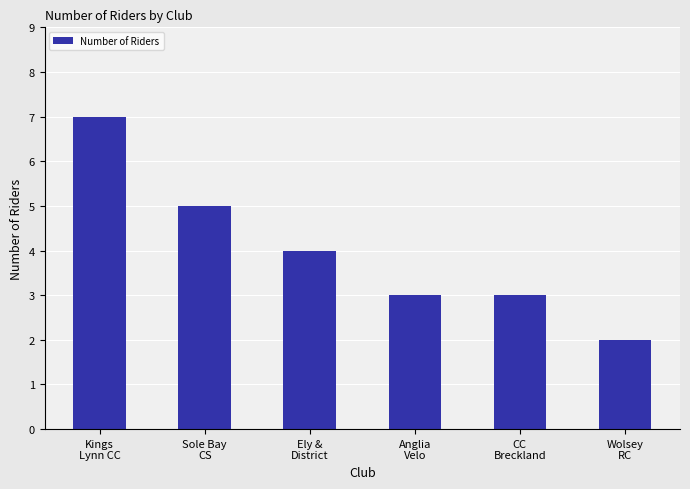

Reading left to right, list all the values displayed in this chart.

7	5	4	3	3	2